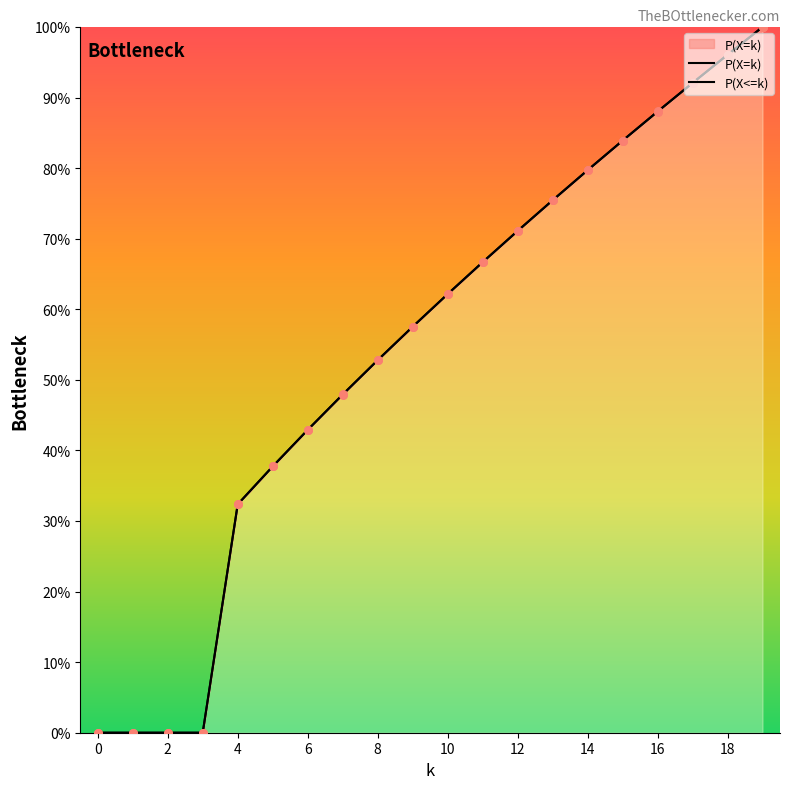

Which series has the widest spread of Y values?

P(X<=k)